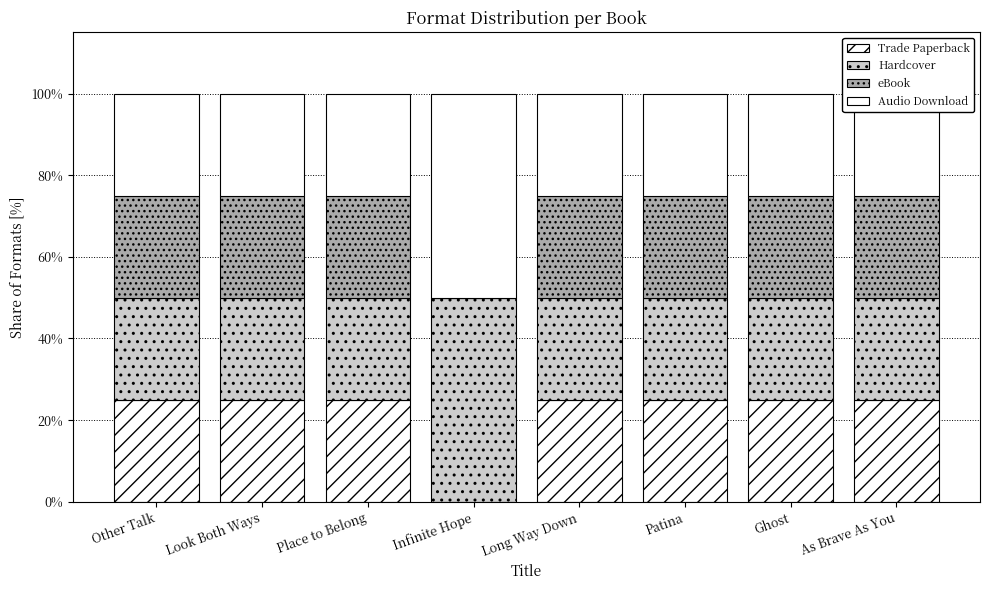

Are the bars horizontal?

No